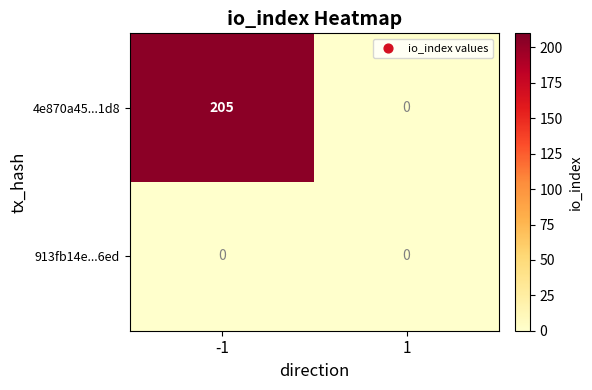

Between -1 and 1, which series saw the biggest shift?

4e870a45...1d8